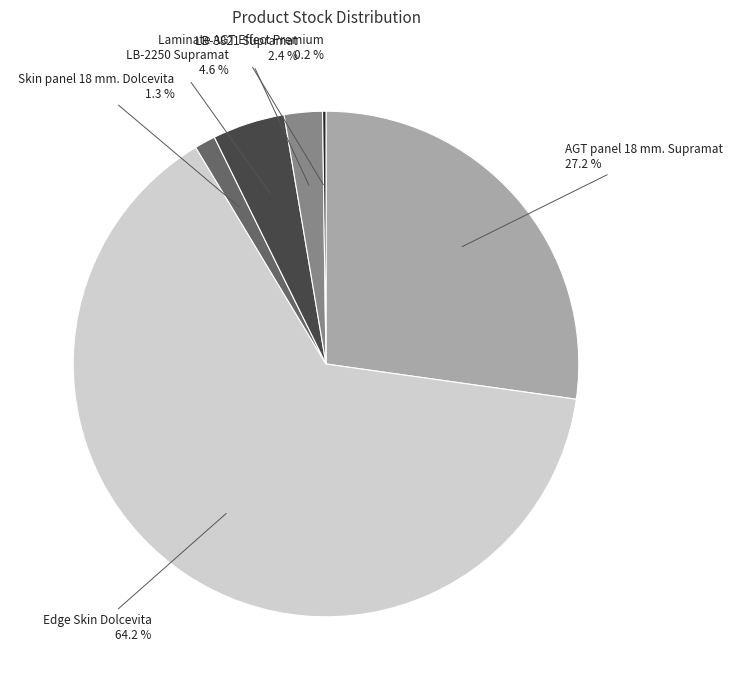

Is there a majority slice in this chart?

Yes